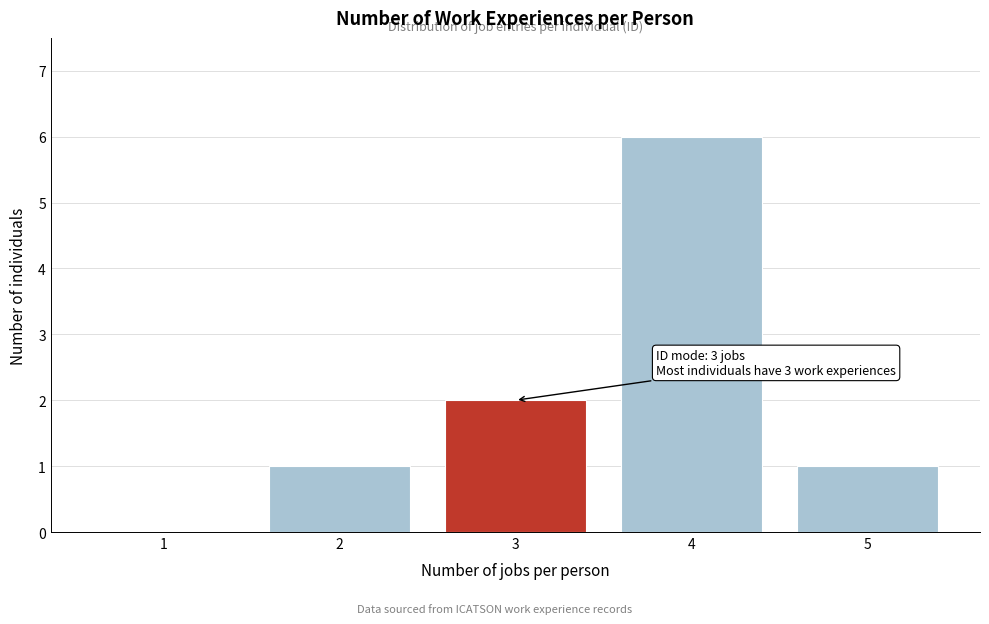

Reading left to right, transcribe all the data shown in this chart.

1=0	2=1	3=2	4=6	5=1